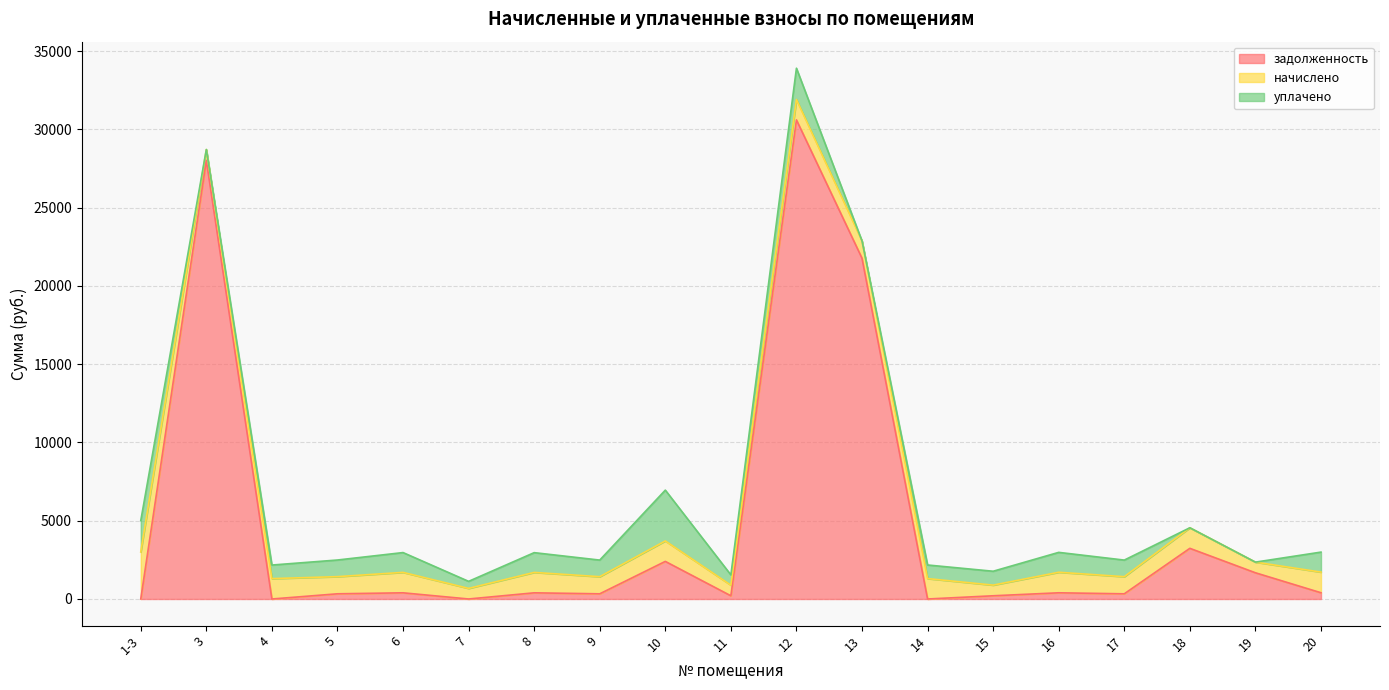

At which category does начислено reach its first local peak?

4